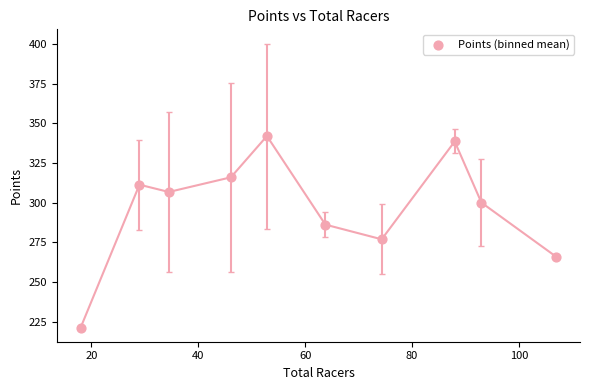

What is the range of X values (max minus min)?

89.0